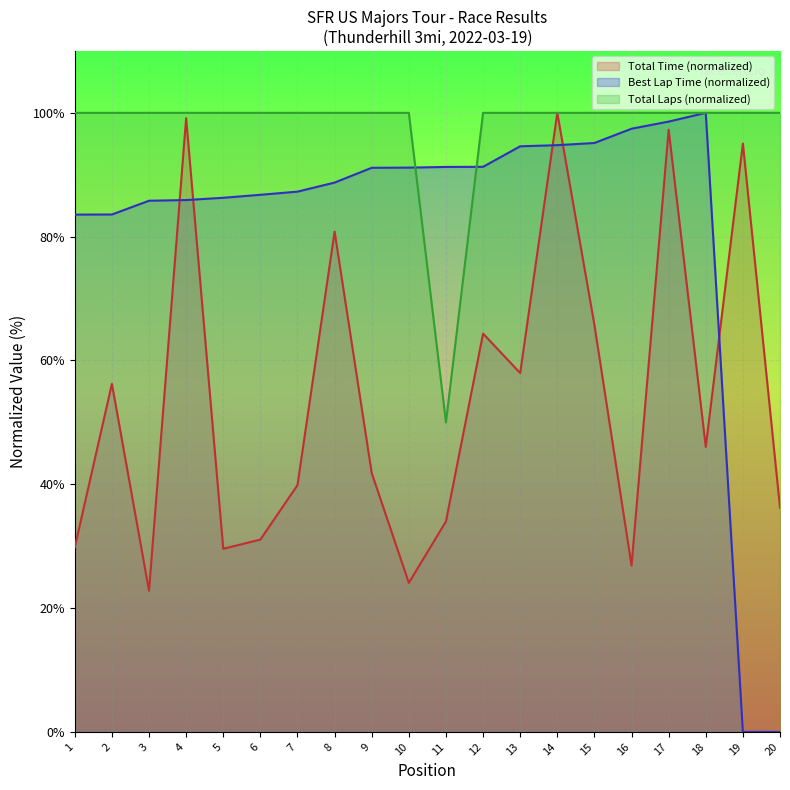

What is the lowest value of the Total Laps series?

50.0